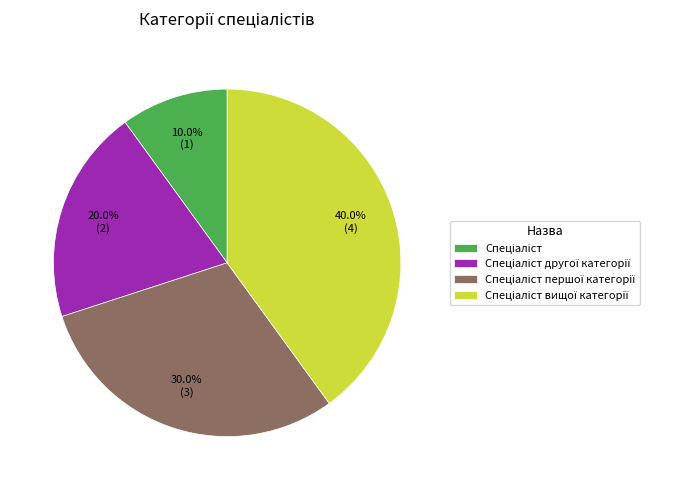

Is there any slice that represents more than half of the pie?

No